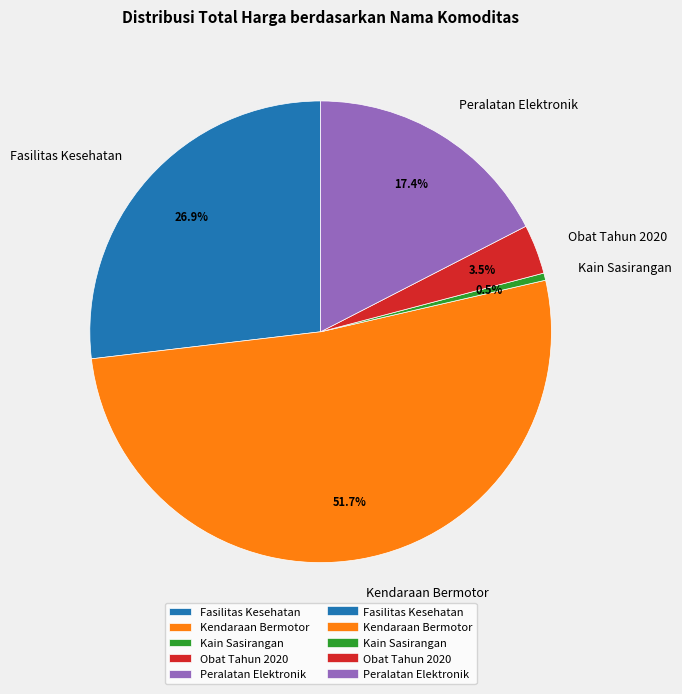

What percentage is NOT represented by Kain Sasirangan?

99.5%